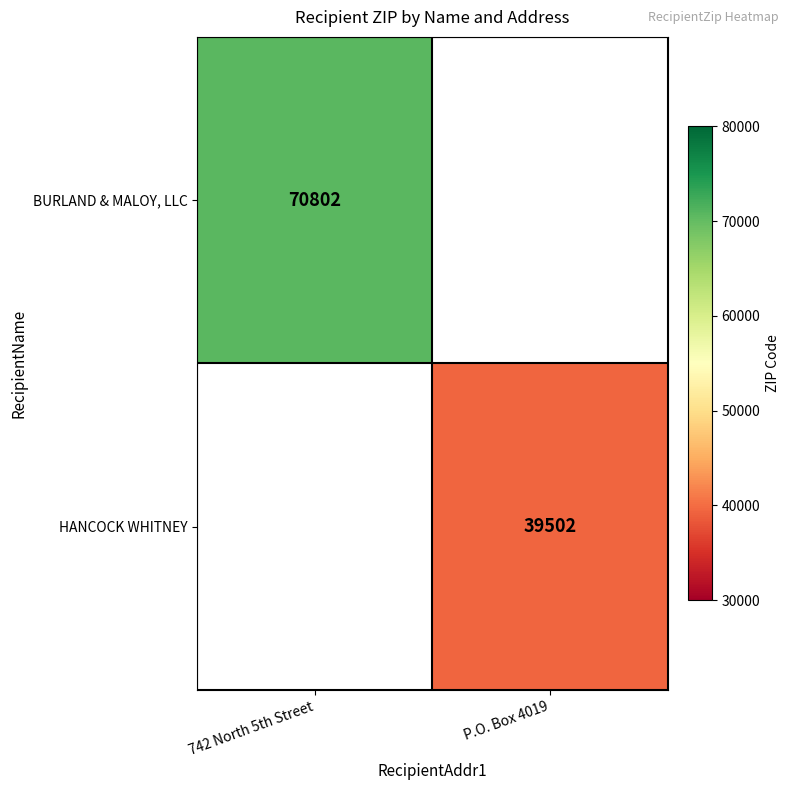

Count the number of data series in this chart.

2